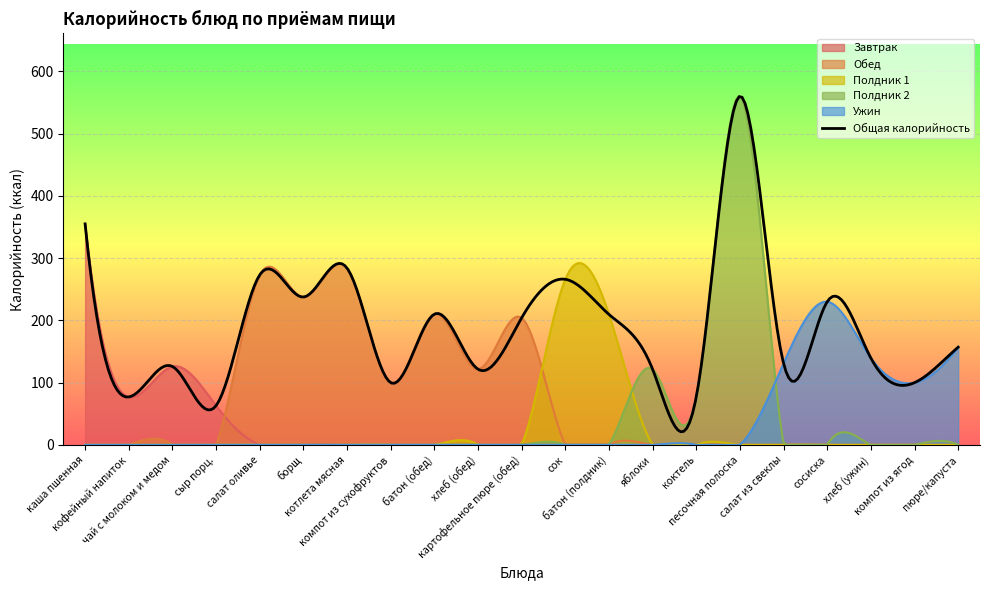

At which label does the data first exceed 157?

каша пшенная